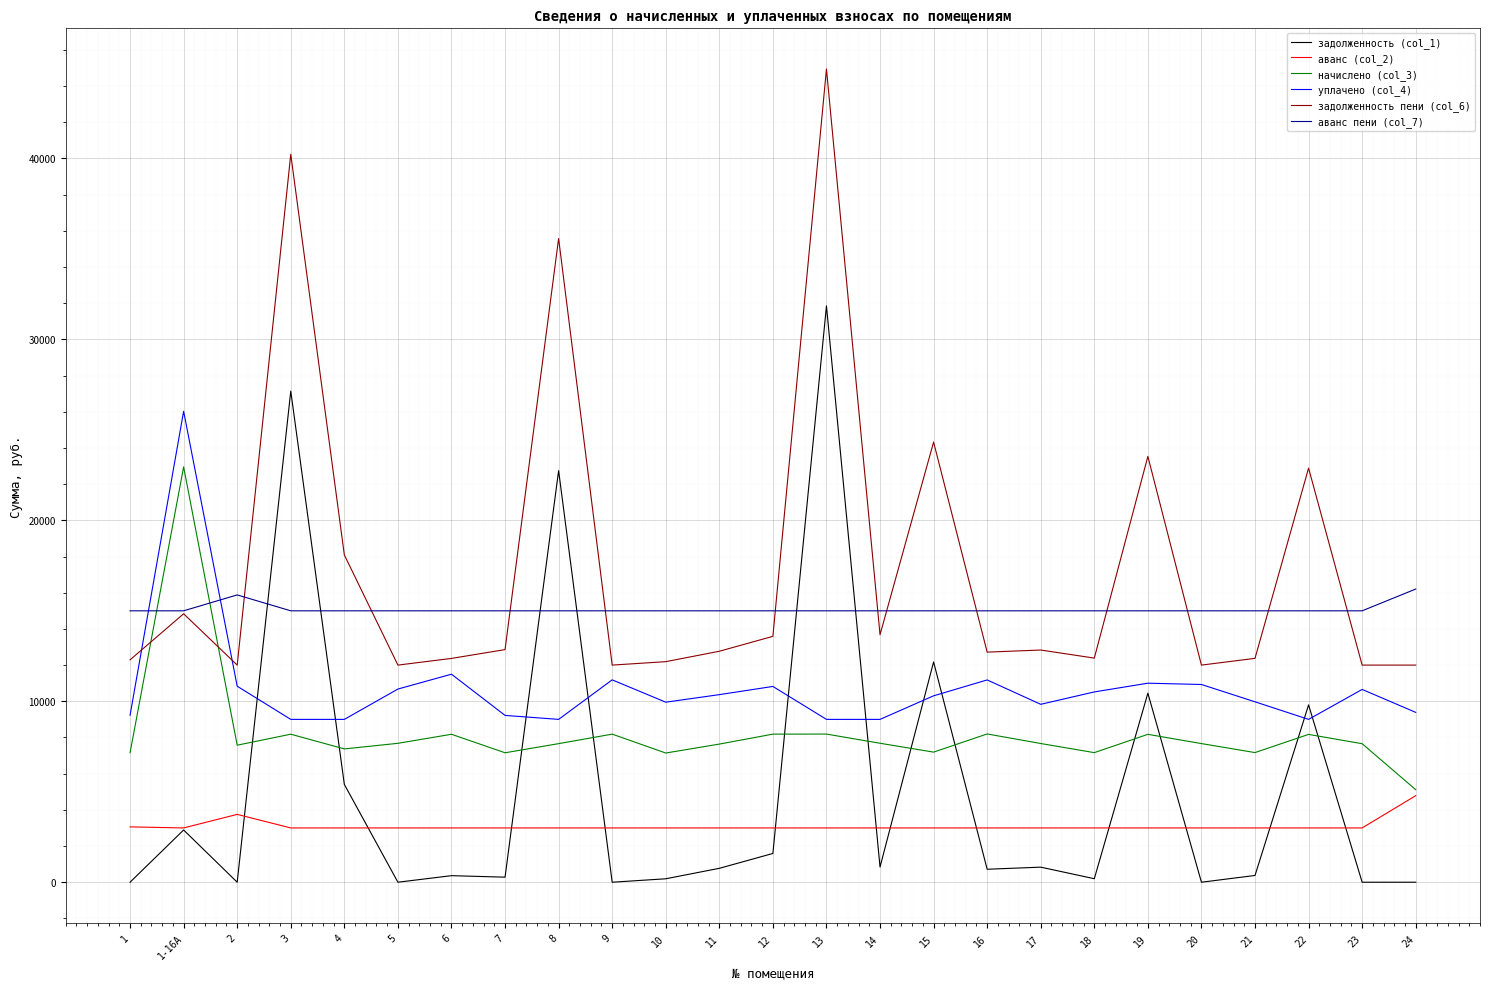

Where is the first local maximum for аванс пени (col_7)?

2